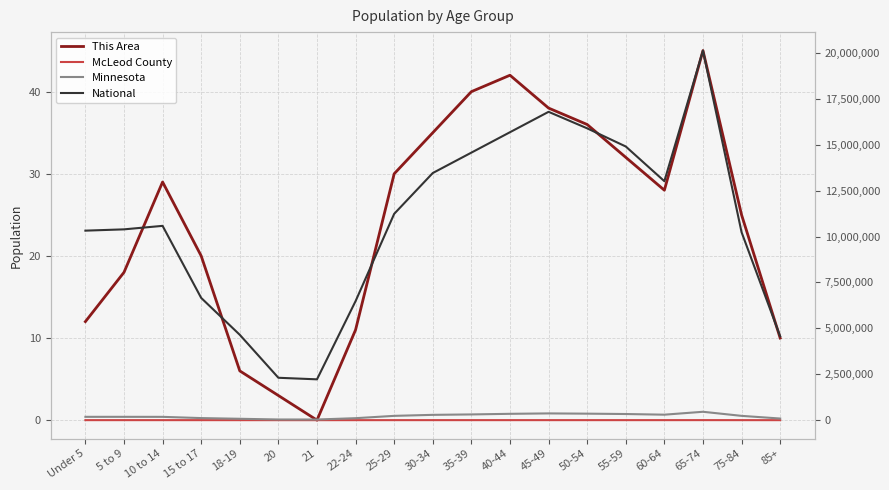

Which series has the widest spread of values?

National